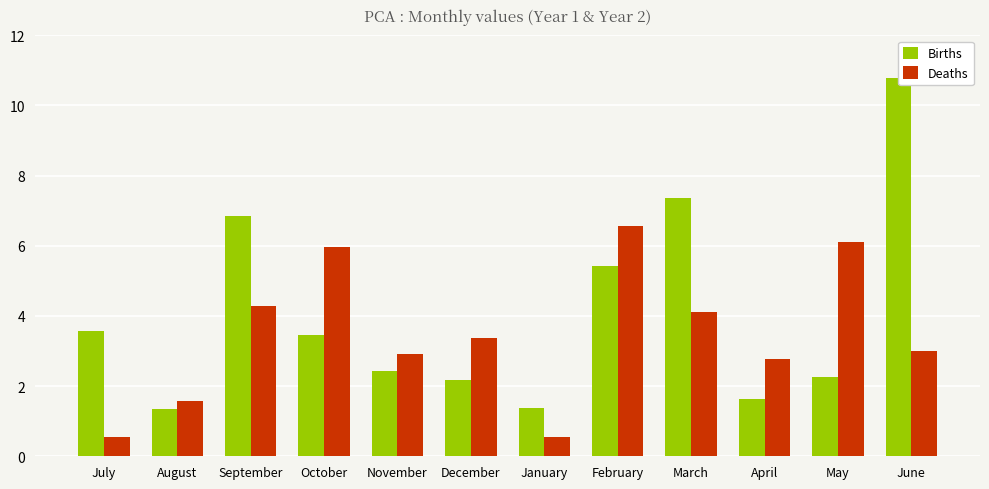

At how many categories does at least one series exceed 6900592?

2